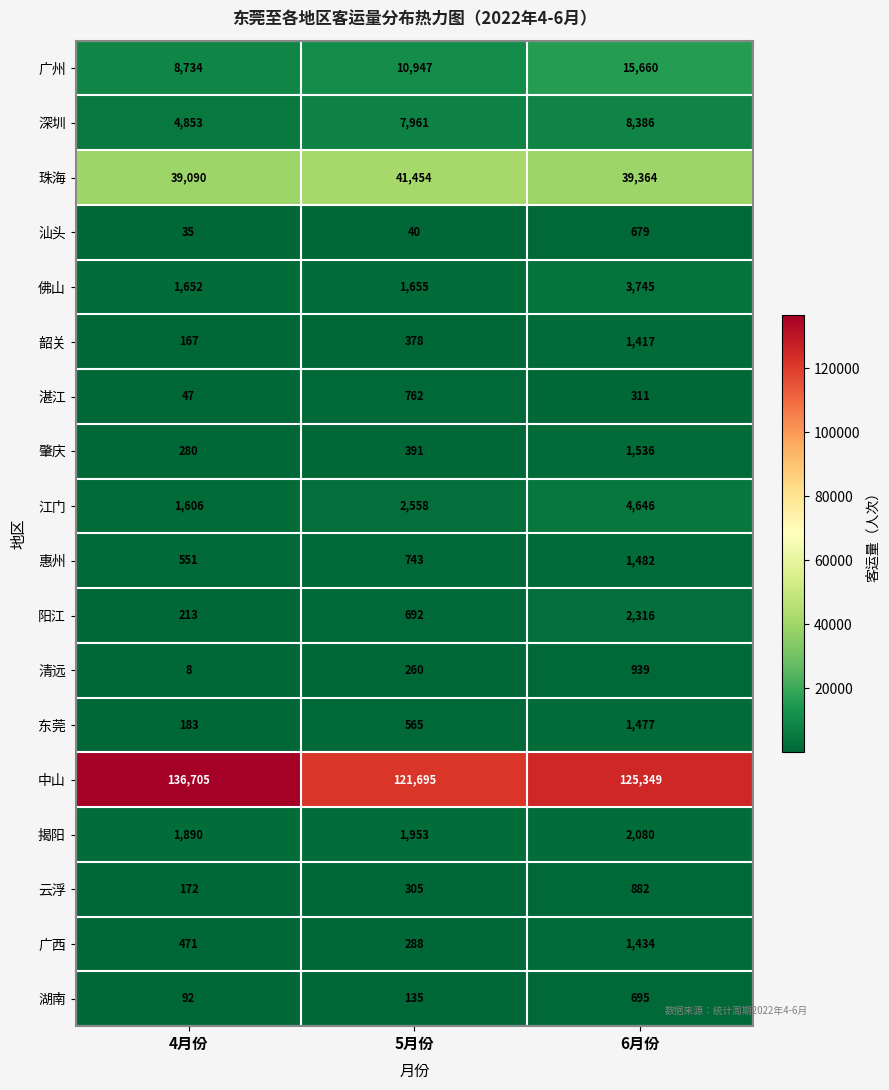

At which category does the chart reach its peak across all series?

4月份